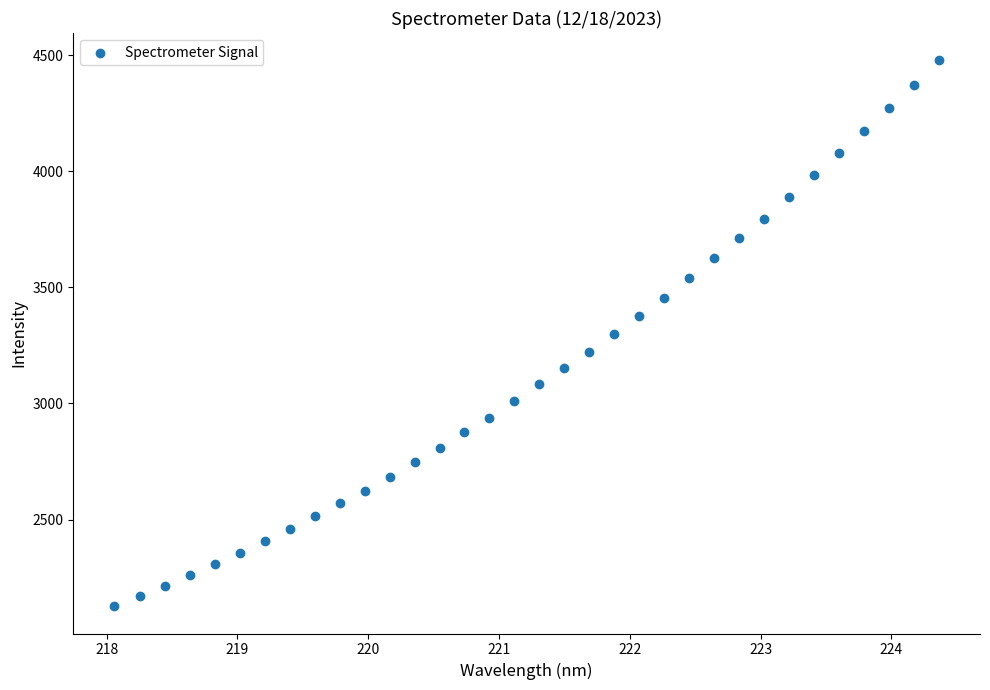

What is the range of Y values (max minus min)?

2351.8